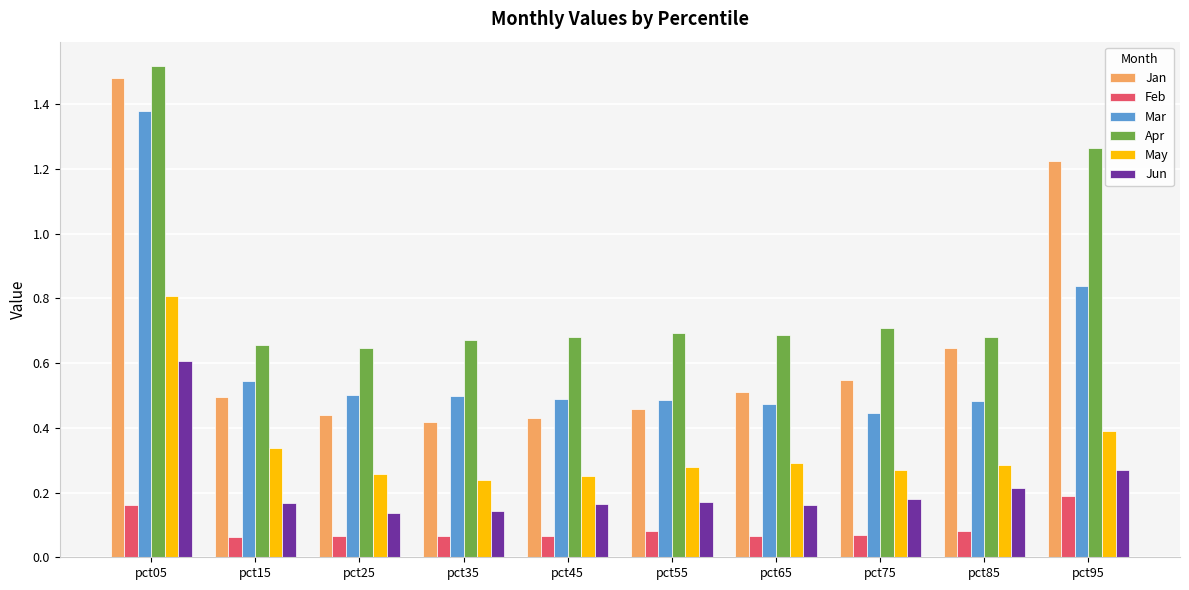

The value of Mar at pct95 is 0.8. True or false?

True